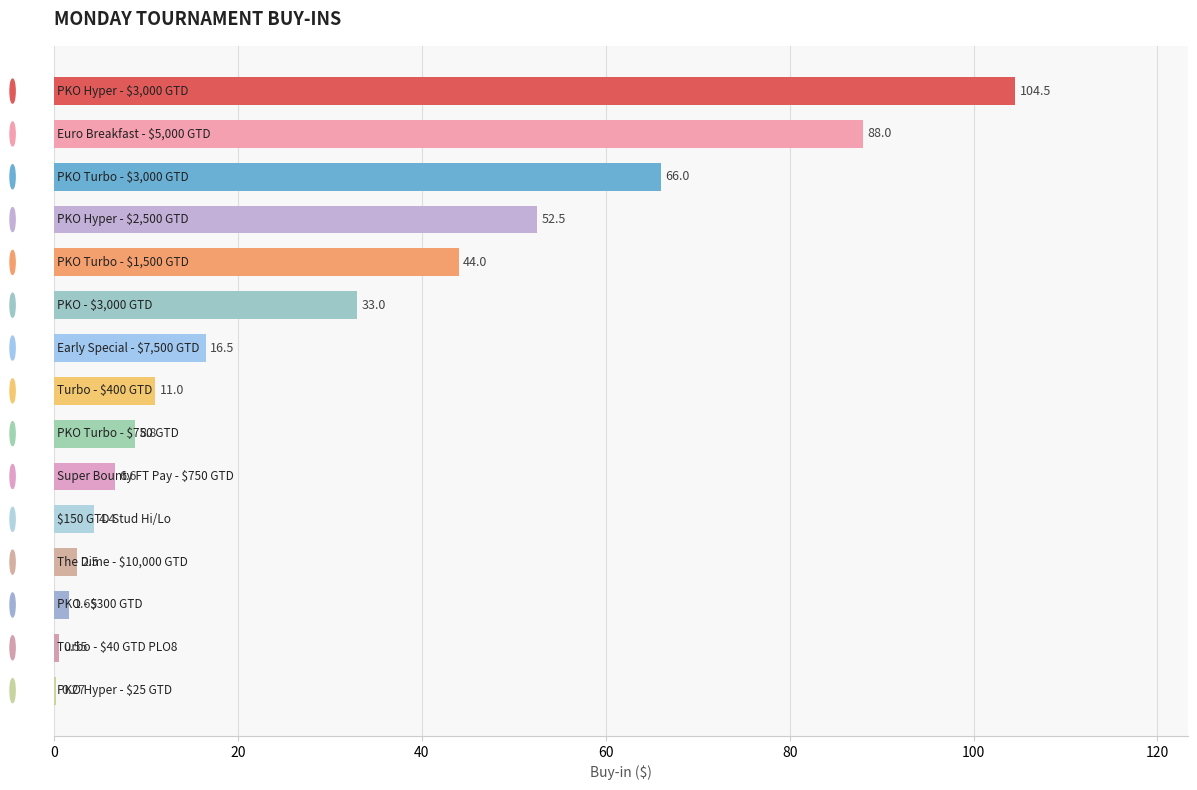

What is the sum of all values?

440.3